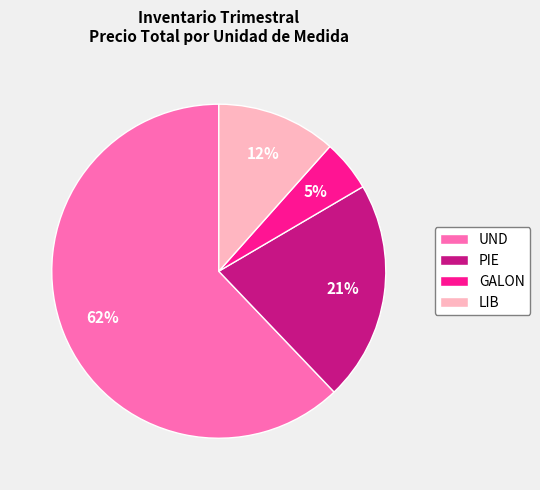

Rank the categories by value from lowest to highest.

GALON, LIB, PIE, UND